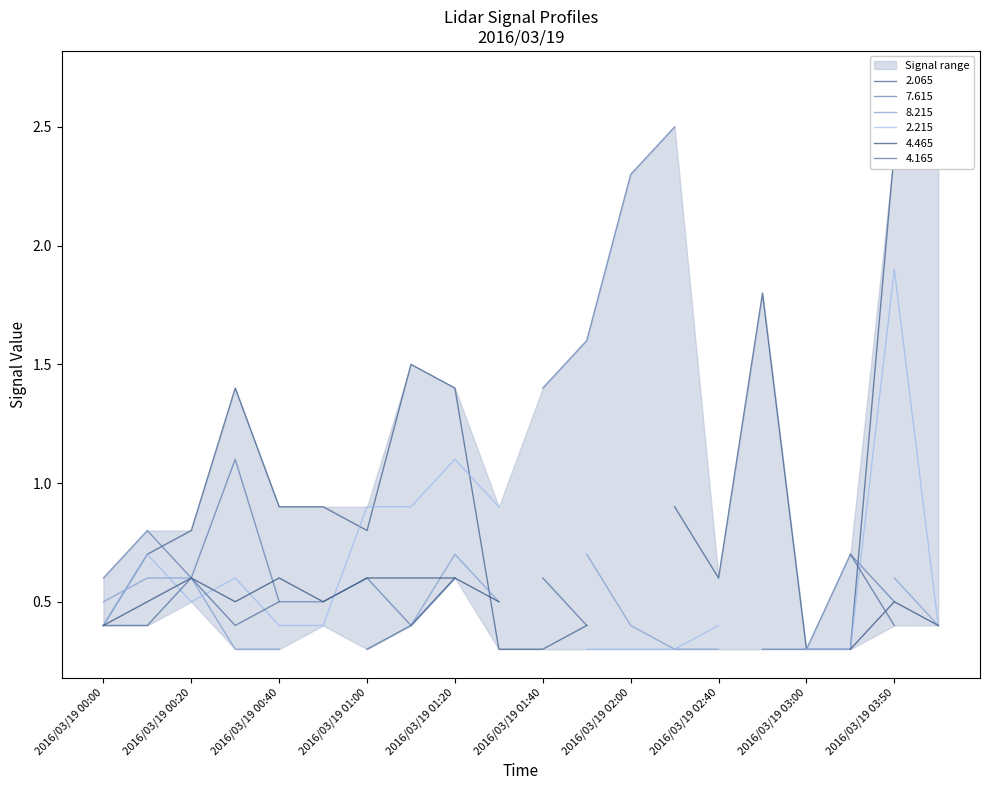

Is this an area chart (filled region under the line)?

No